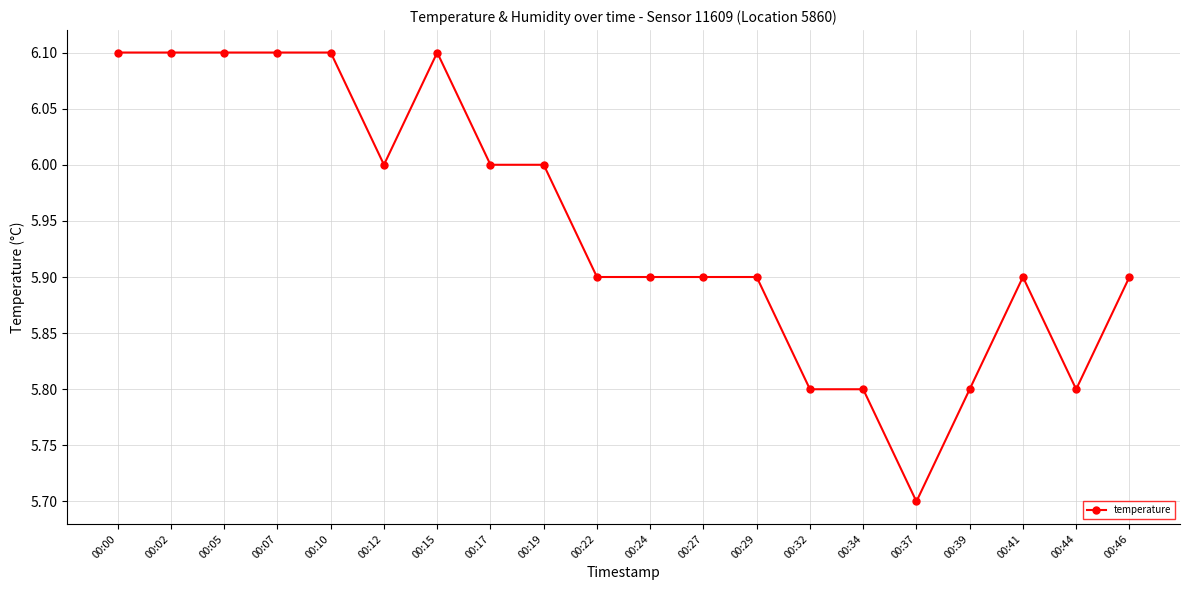

What is the sum of the values at 00:07 and 00:02?

12.2